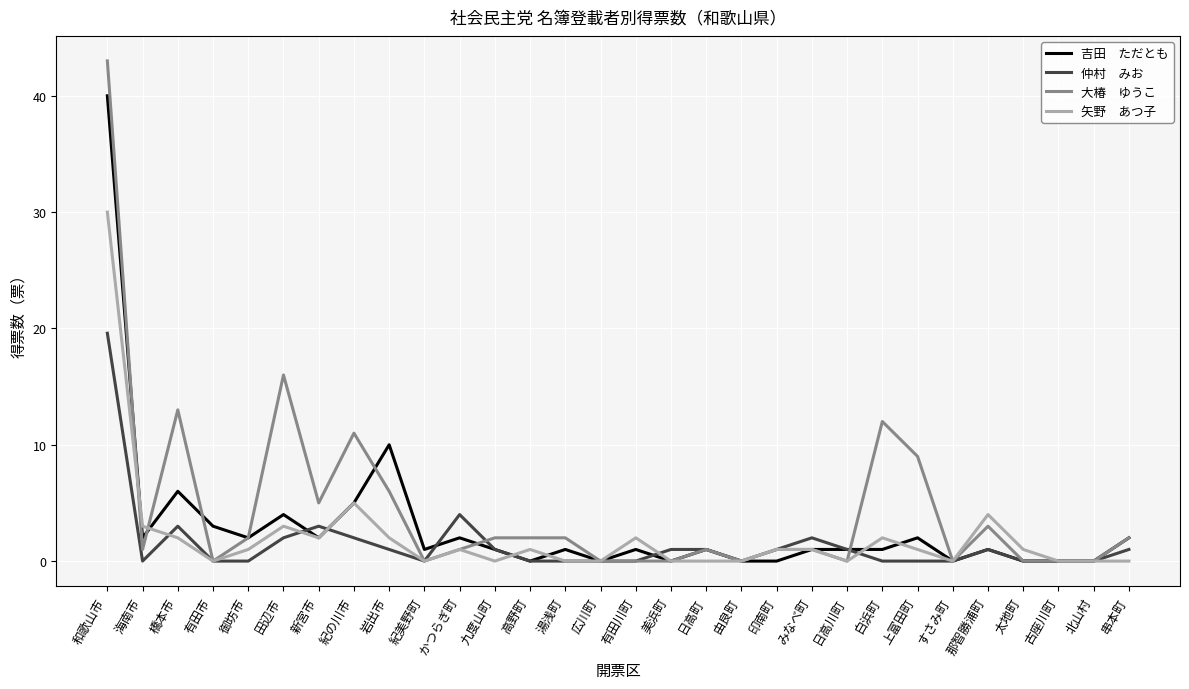

What is the difference between the highest and lowest values at 串本町?

2.0